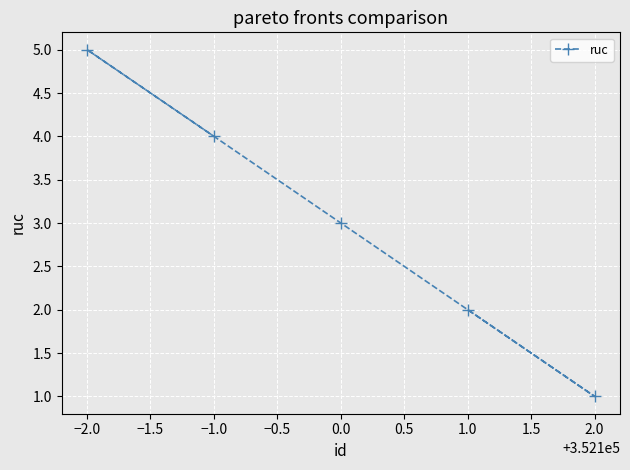

The chart shows a value of 5 at −2.0. True or false?

True